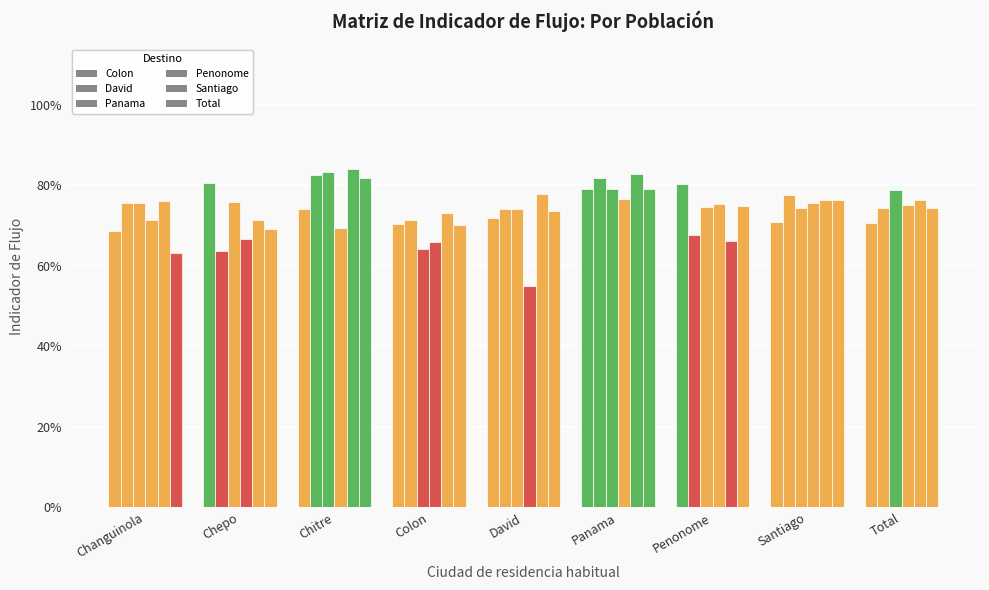

Does the chart contain any negative values?

No